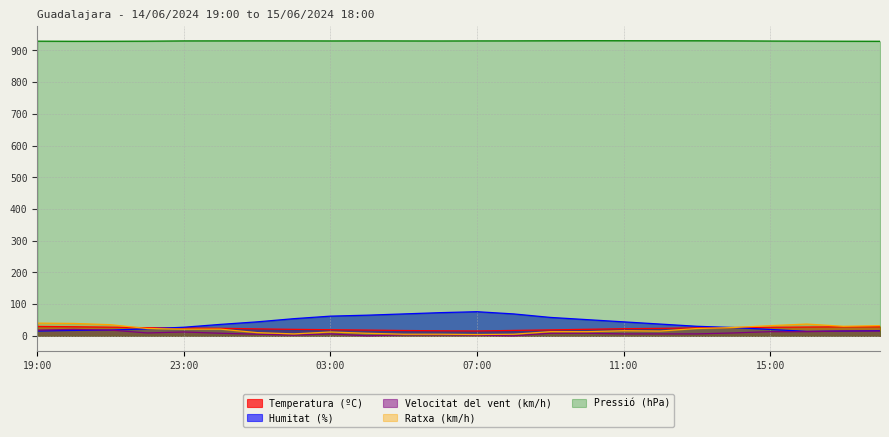

True or false: Temperatura (ºC) and Velocitat del vent (km/h) intersect in this chart.

False